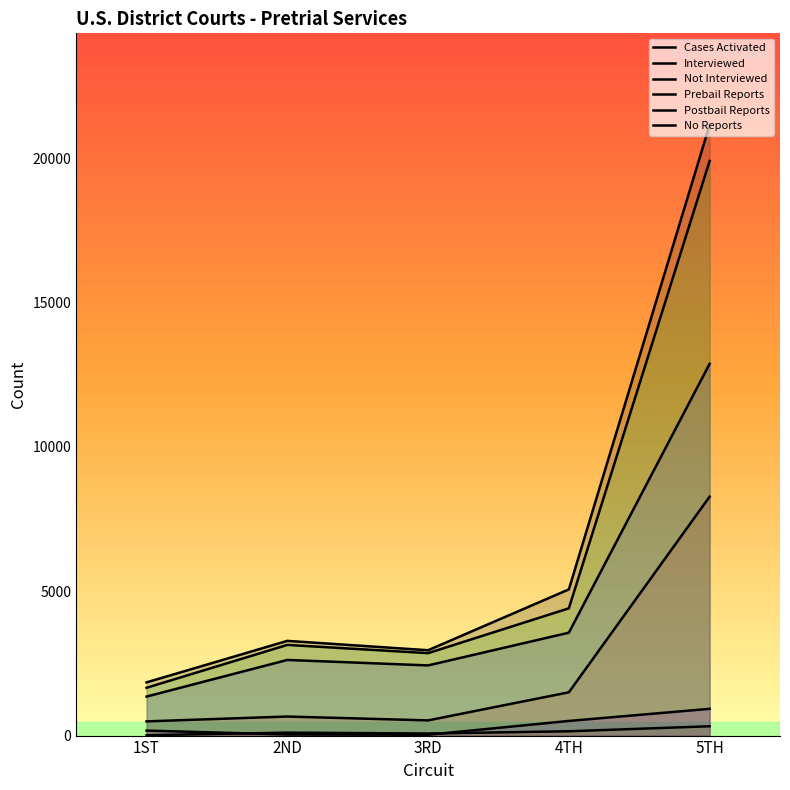

What is the minimum value shown in the chart?

14